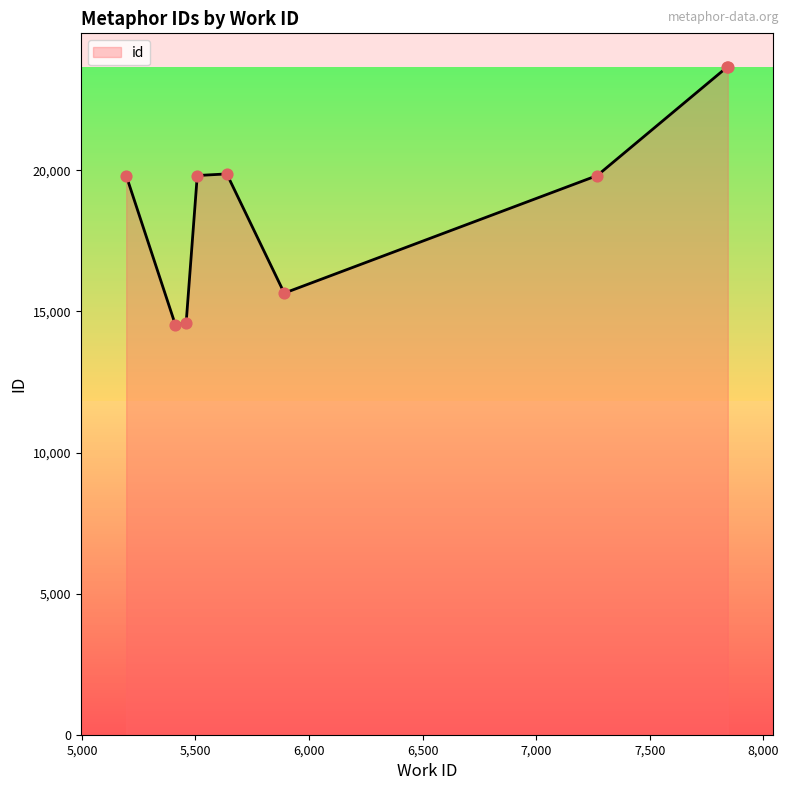

What is the smallest value displayed?

14513